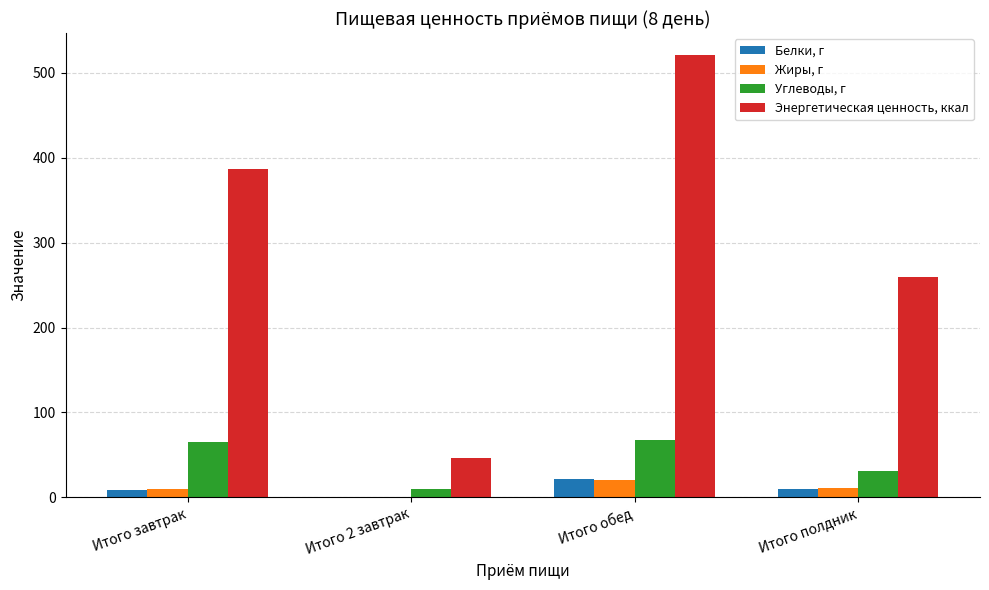

How many groups of bars are there?

4